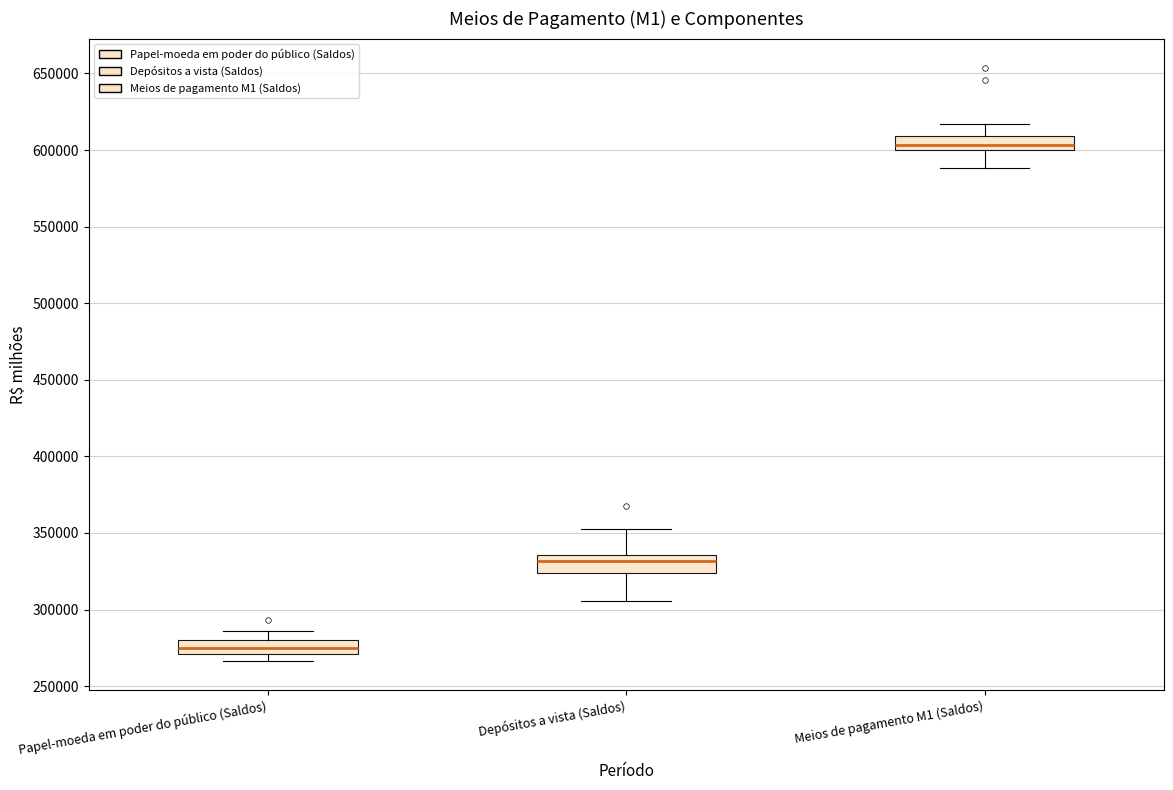

Reading left to right, read every box against the y-axis: the position of its median line, the range the box covers, and the ends of its whiskers. The values are not printed on the chart, so give them approximately, as read against the axis.

Papel-moeda em poder do público (Saldos): median 275000, box 270000 to 280000, whiskers 265000 to 285000
Depósitos a vista (Saldos): median 330000, box 325000 to 335000, whiskers 305000 to 355000
Meios de pagamento M1 (Saldos): median 605000, box 600000 to 610000, whiskers 590000 to 615000